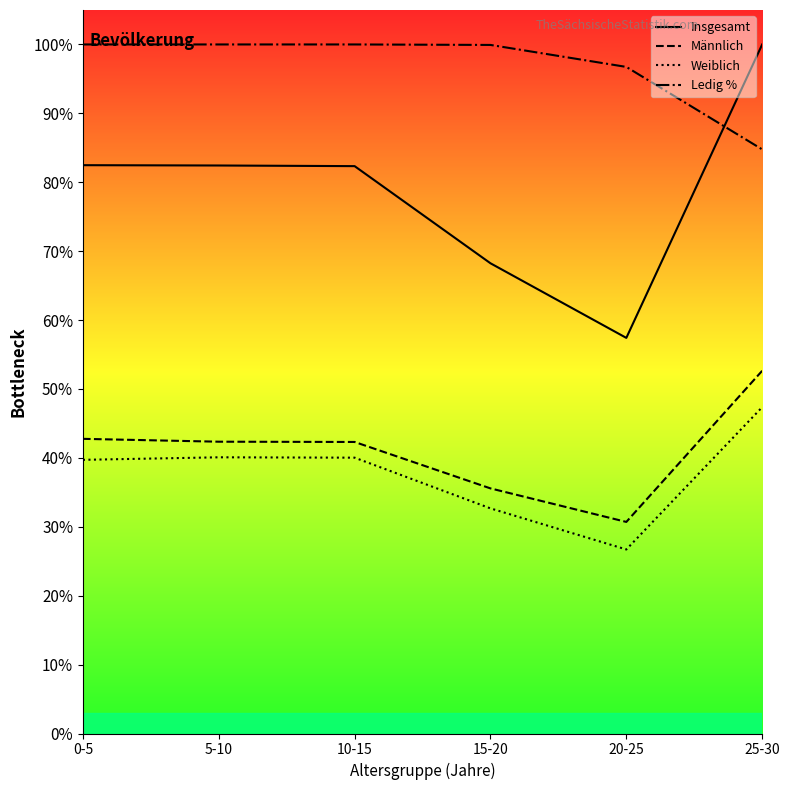

At 15-20, list the series in order from smallest to largest.

Weiblich, Männlich, Insgesamt, Ledig %